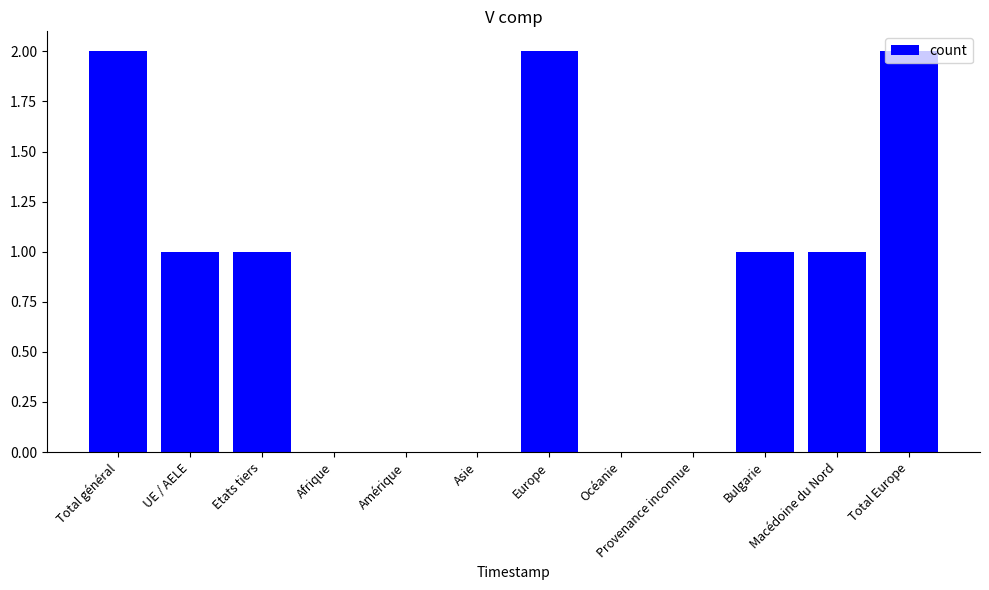

Are the bars horizontal?

No